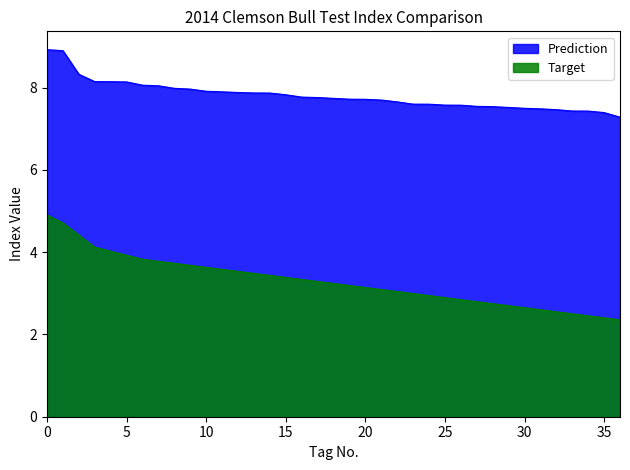

At which category is the sum across all series the highest?

0